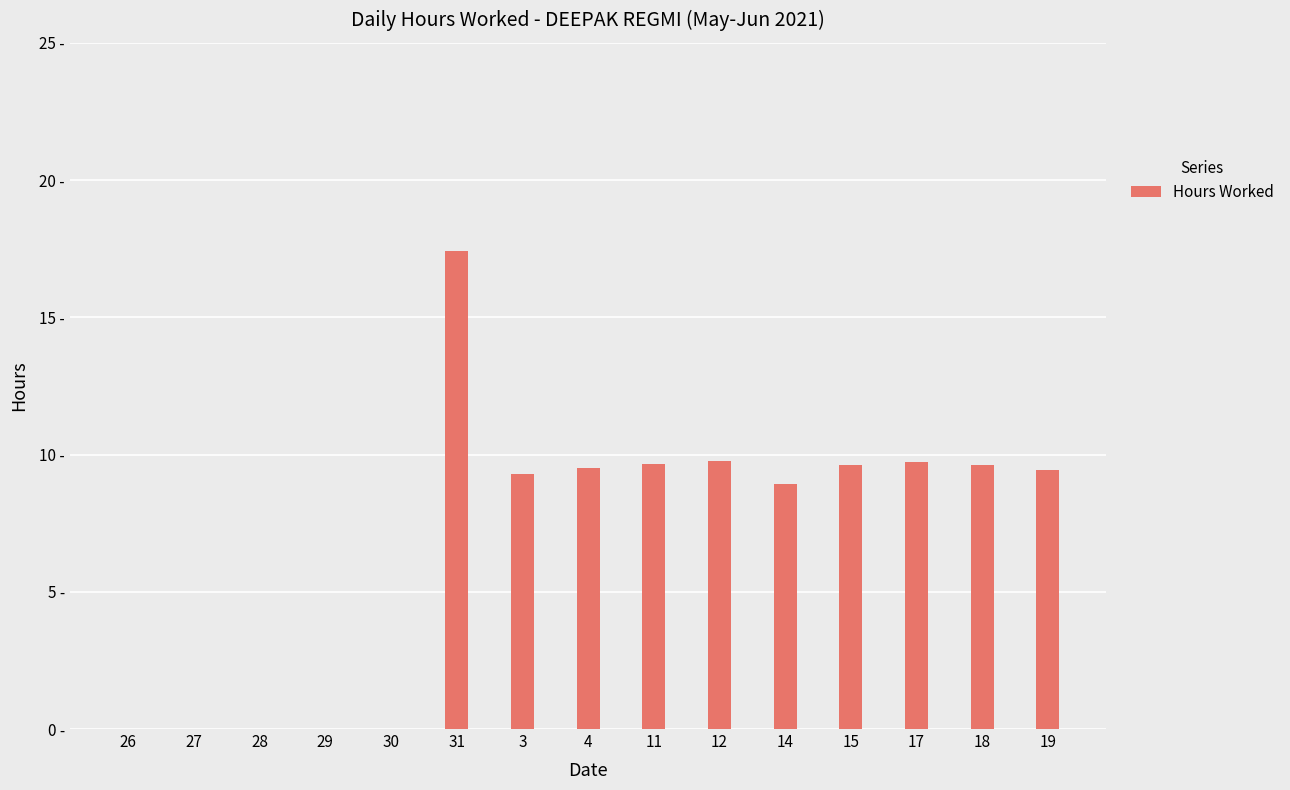

Reading left to right, what are all the values shown in this chart?

26=0.0	27=0.0	28=0.0	29=0.0	30=0.0	31=17.4	3=9.3	4=9.5	11=9.7	12=9.8	14=8.9	15=9.6	17=9.7	18=9.6	19=9.4